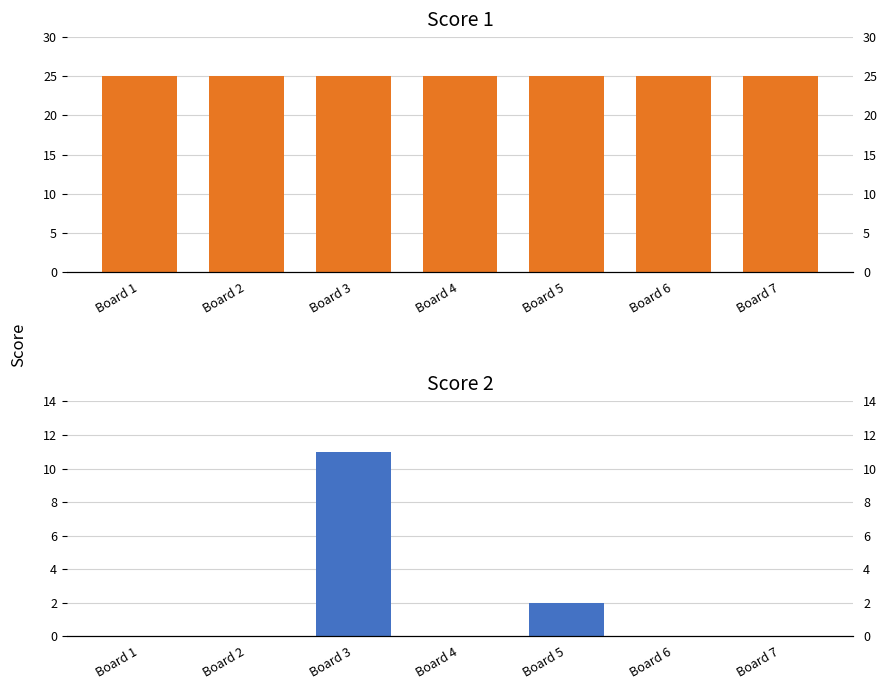

The value of Score 1 at Board 2 is 36. True or false?

False